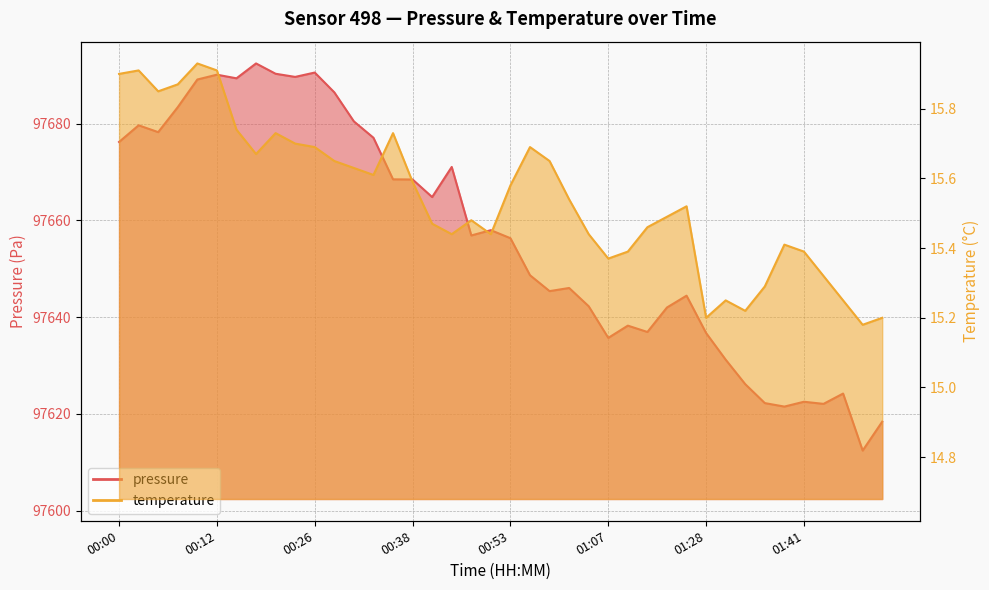

What value does the pressure series have at 01:33?

97626.2